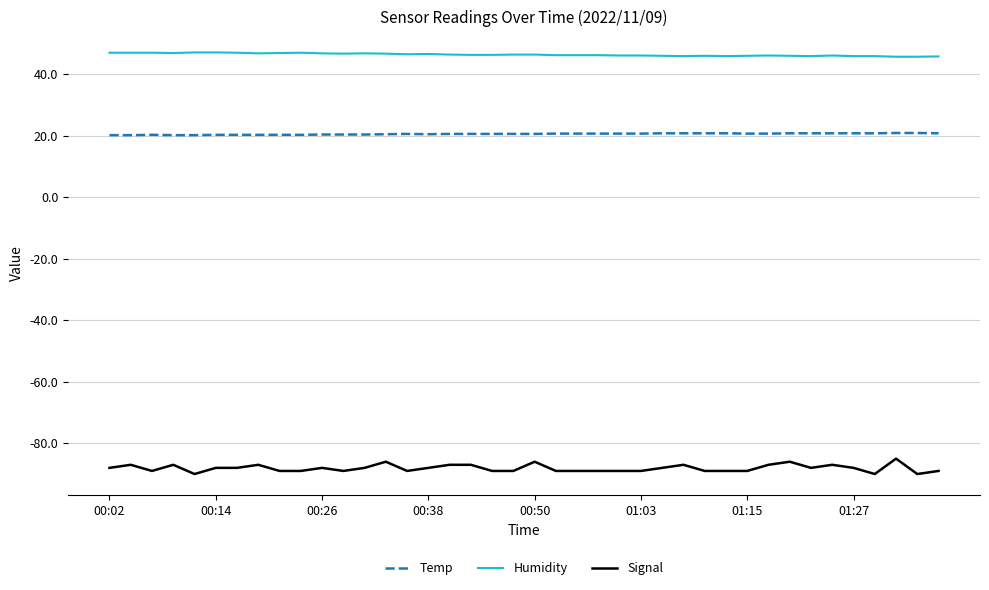

Which series has the largest range (max minus min)?

Signal